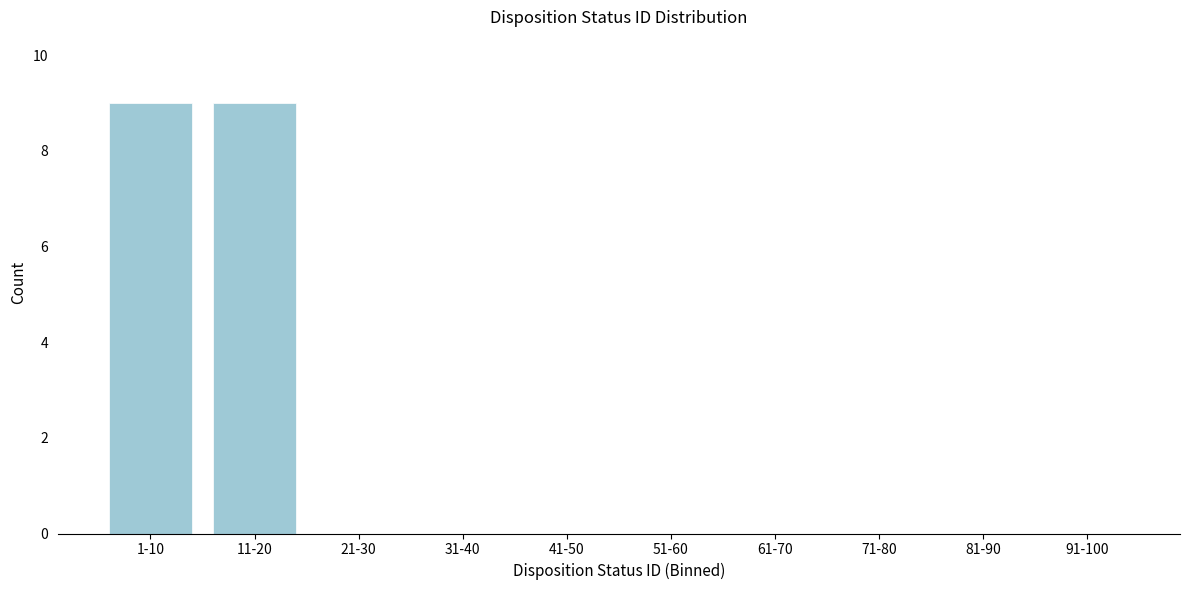

Reading left to right, what are all the values shown in this chart?

1-10=9	11-20=9	21-30=0	31-40=0	41-50=0	51-60=0	61-70=0	71-80=0	81-90=0	91-100=0